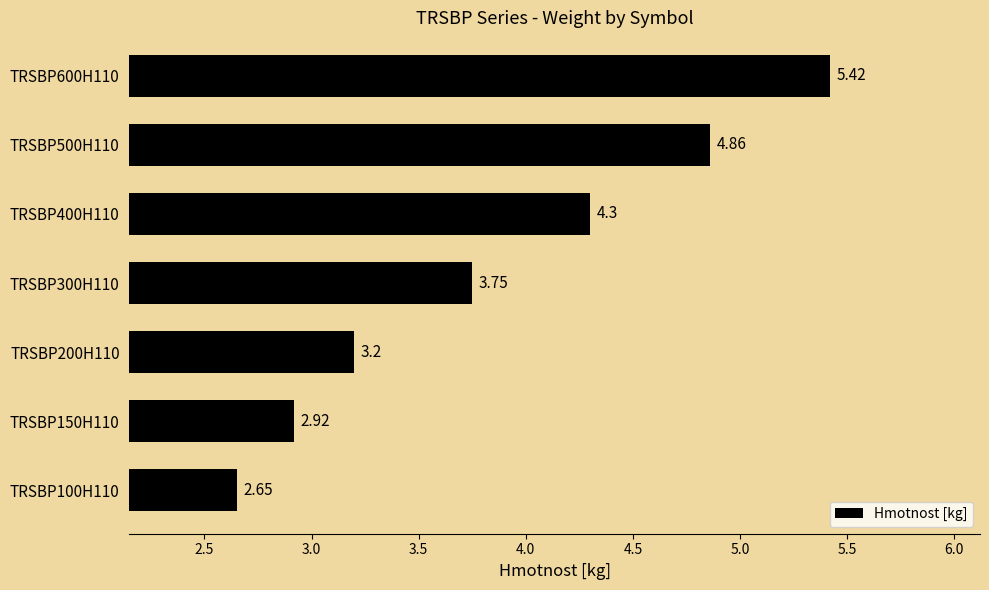

Between TRSBP150H110 and TRSBP100H110, which is larger?

TRSBP150H110